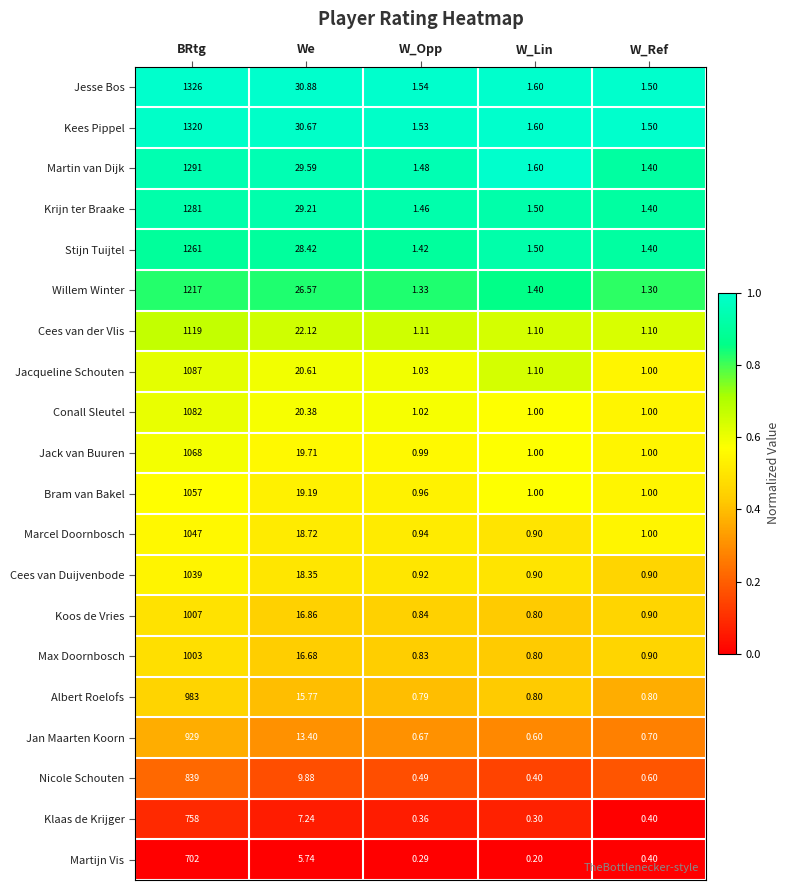

At which category is the sum across all series the highest?

BRtg